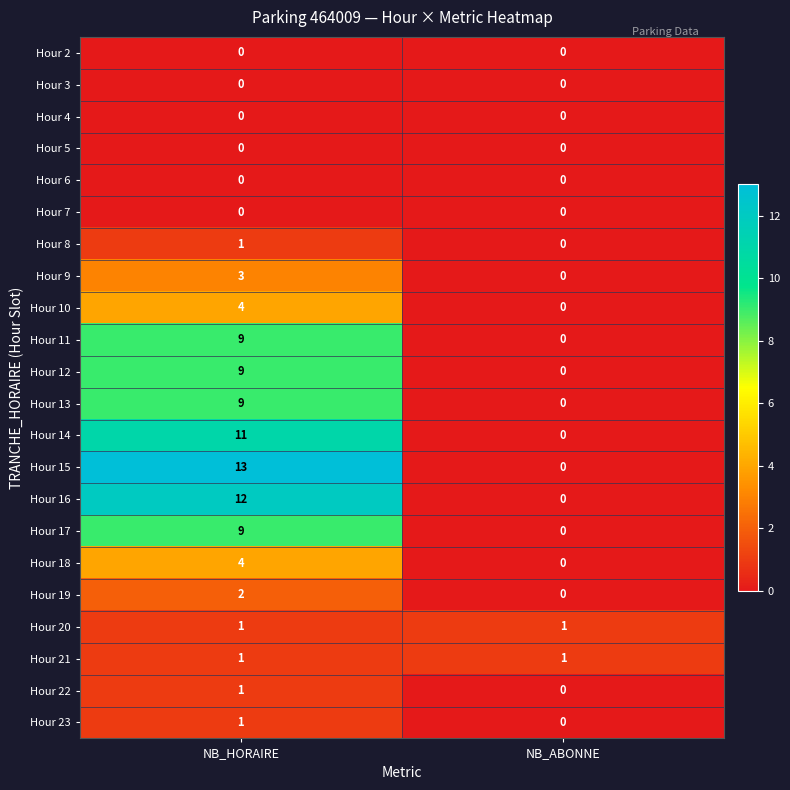

True or false: Hour 5 has a value of 0 at NB_HORAIRE.

True